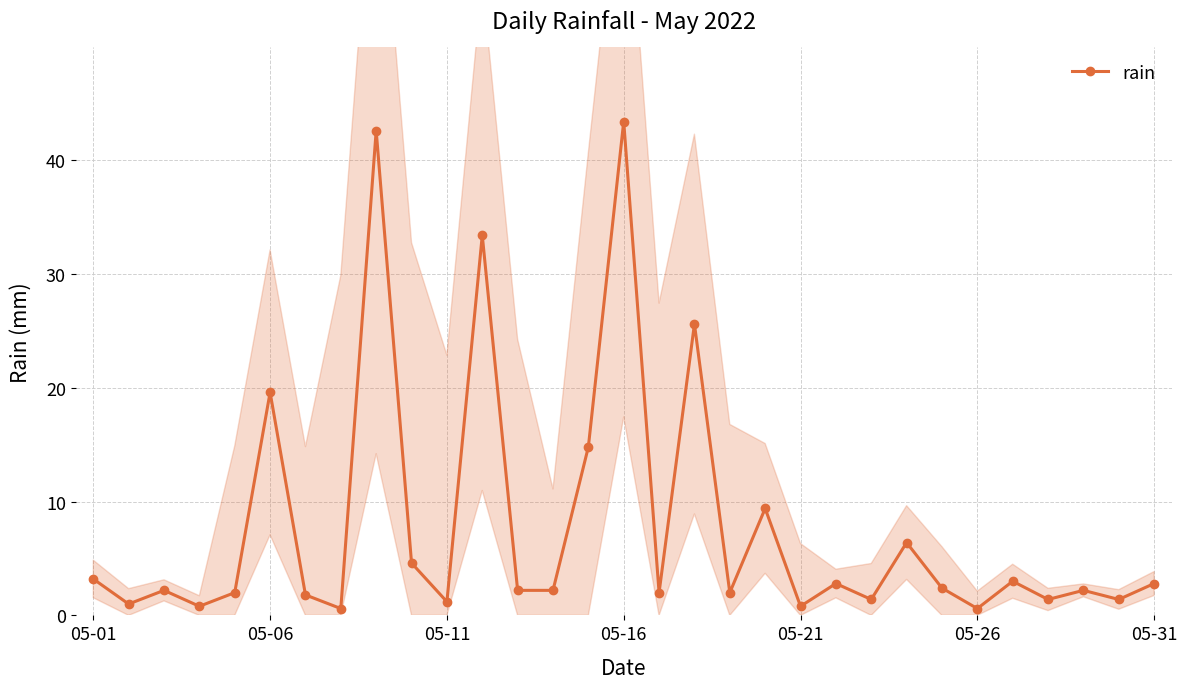

What is the highest value of the rain series?

43.4